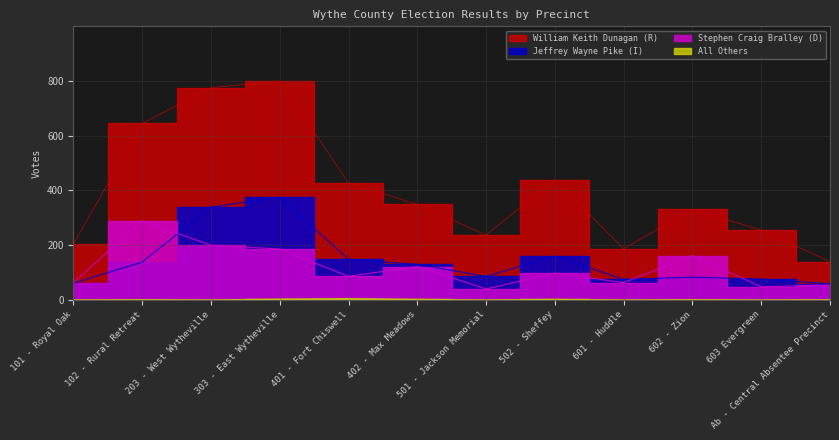

What is the value of the All Others point at the 10th from the left?

1